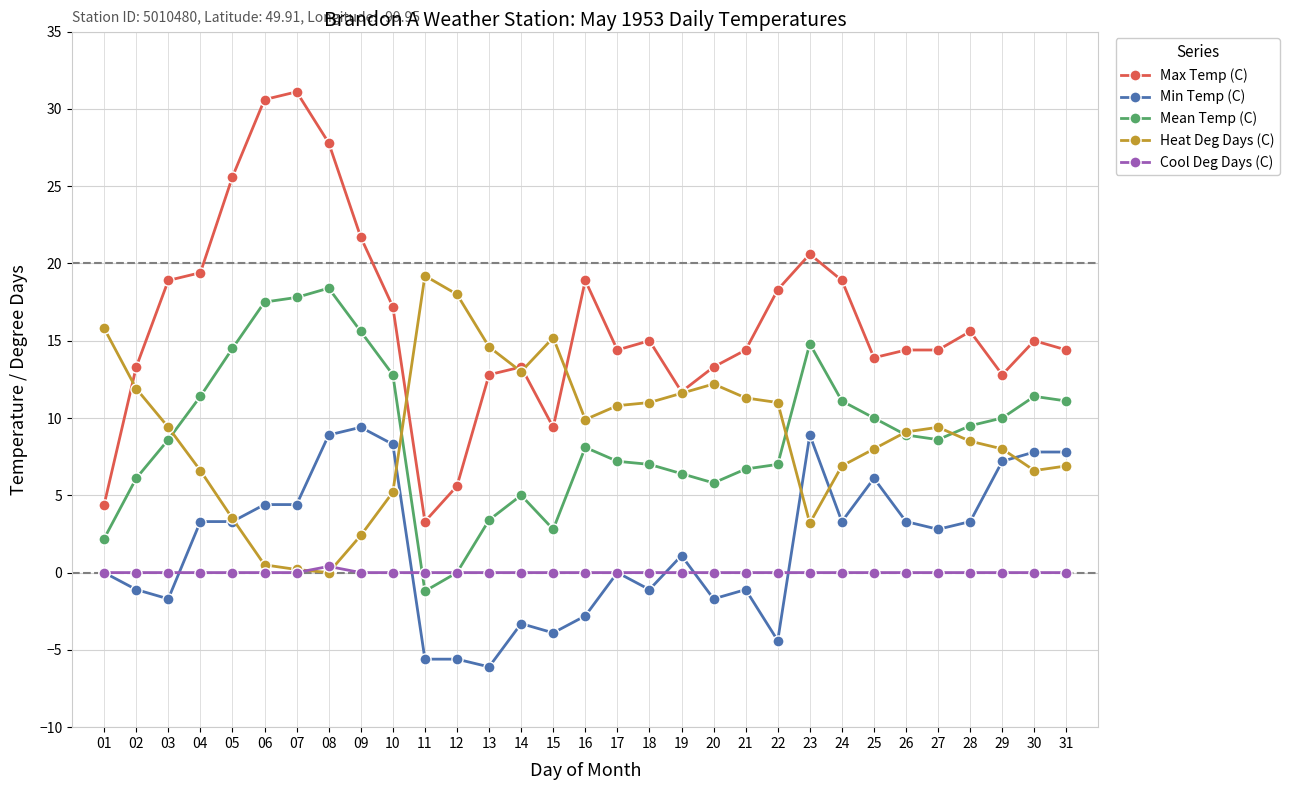

How many distinct data groups are displayed?

5